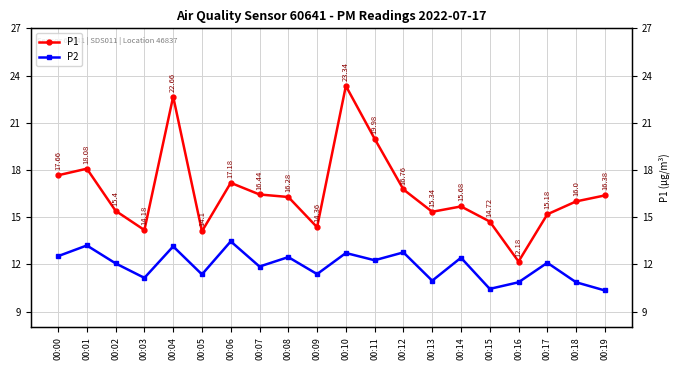

How many lines are shown in the chart?

2